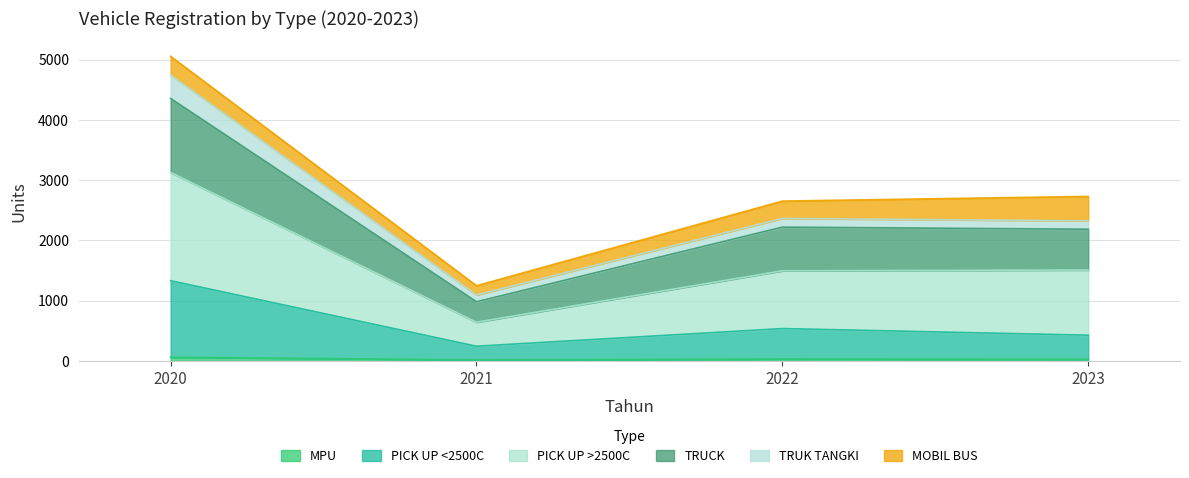

In PICK UP >2500C, how many points are lower than both neighbors (excluding endpoints)?

1